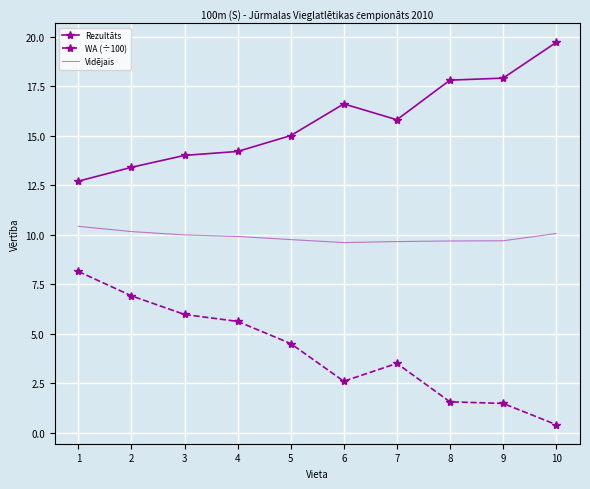

At 4, list the series in order from smallest to largest.

WA (÷100), Vidējais, Rezultāts